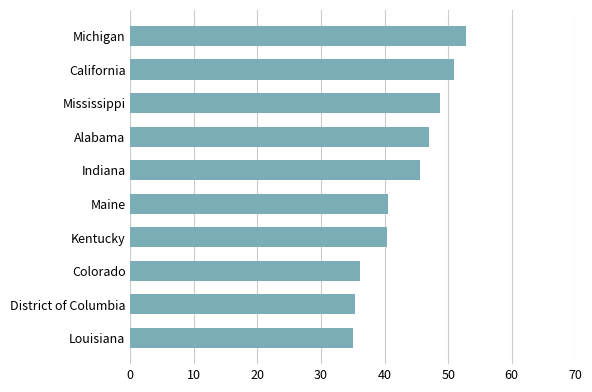

What is the change in value from California to District of Columbia?

-15.6